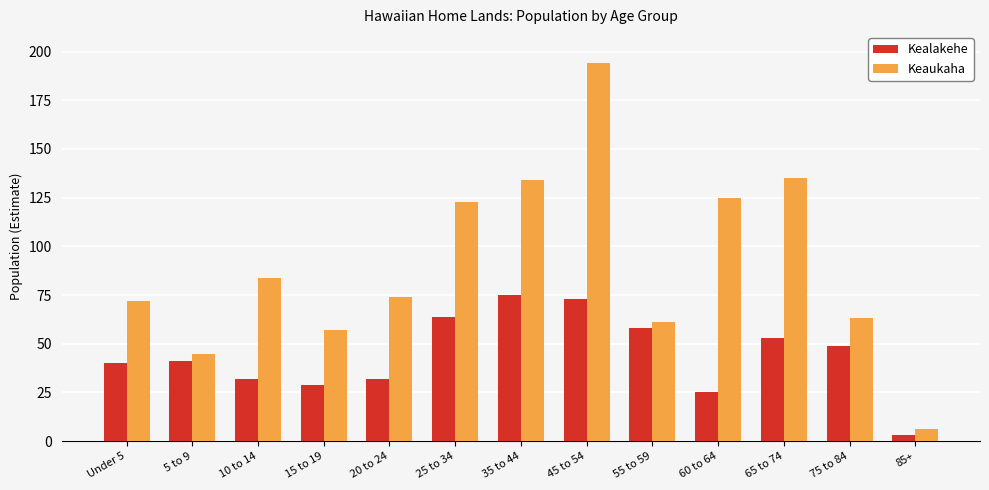

Which series changed the most between 10 to 14 and 25 to 34?

Keaukaha